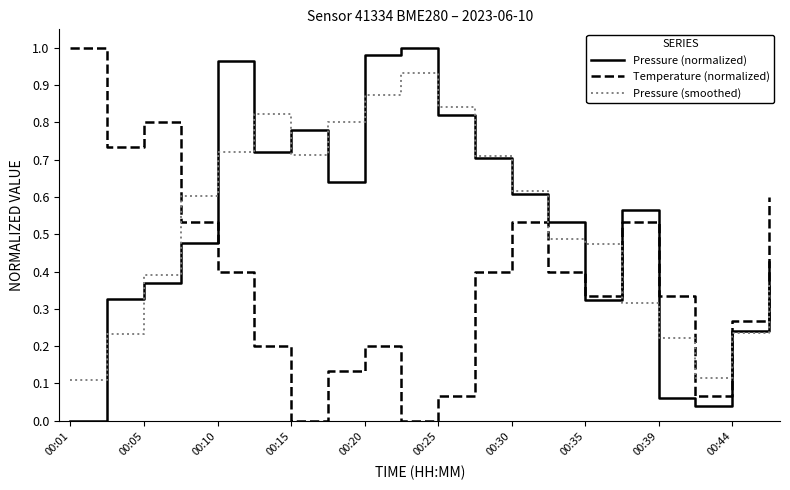

What are all the series names shown in the legend?

Pressure (normalized), Temperature (normalized), Pressure (smoothed)